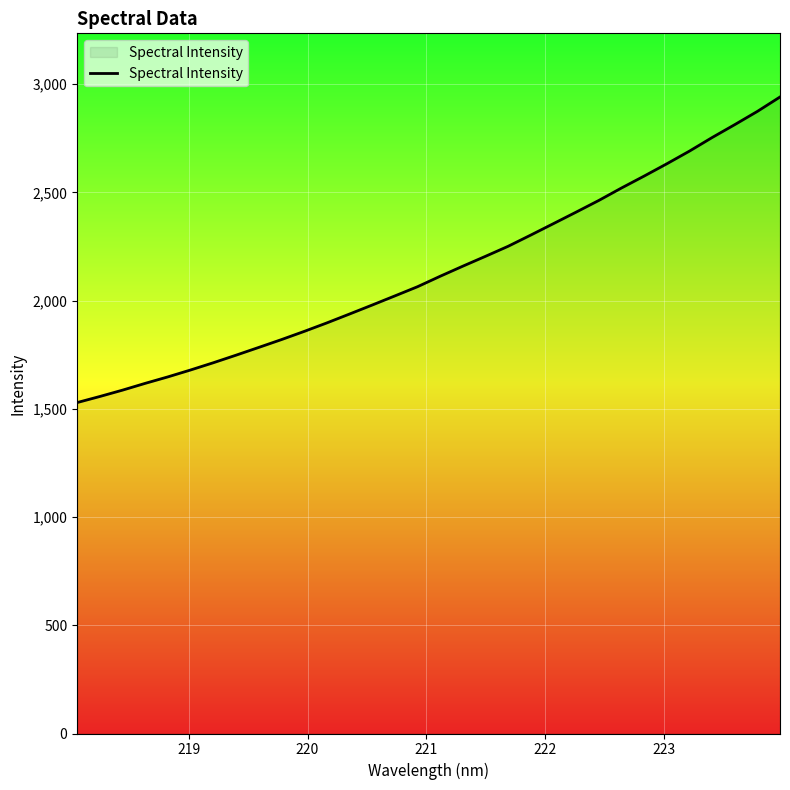

Does the chart have visible grid lines?

Yes